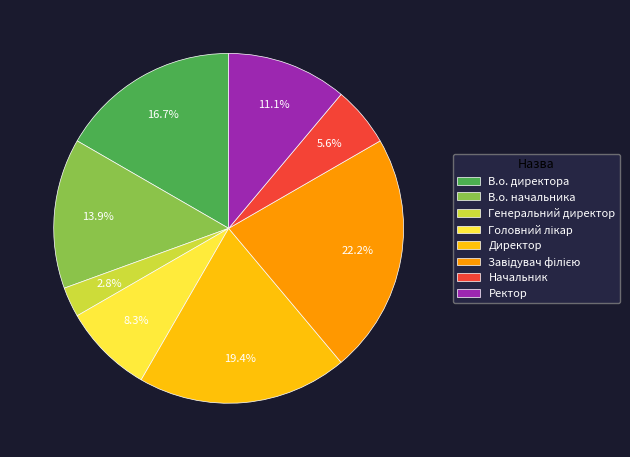

To the nearest percent, what percentage of the pie is В.о. начальника?

14%